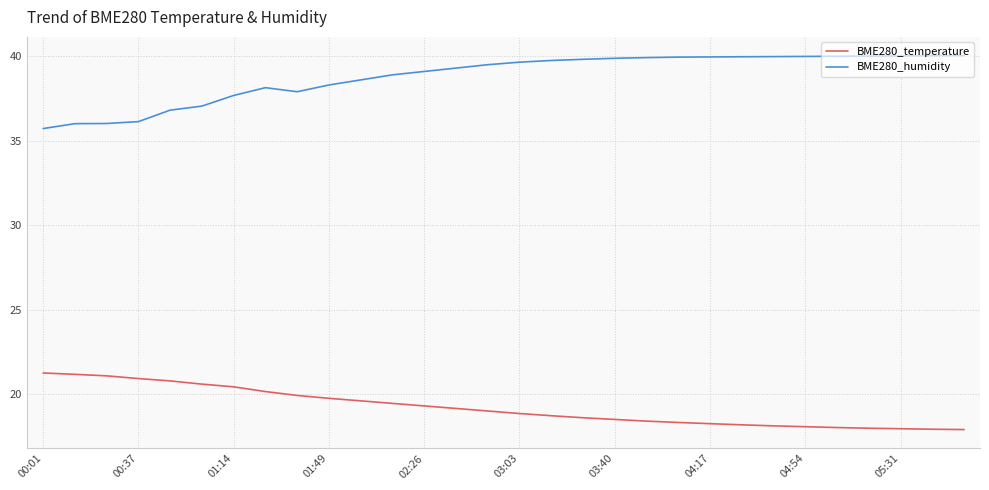

Rank the series by their average value, from highest to lowest.

BME280_humidity, BME280_temperature